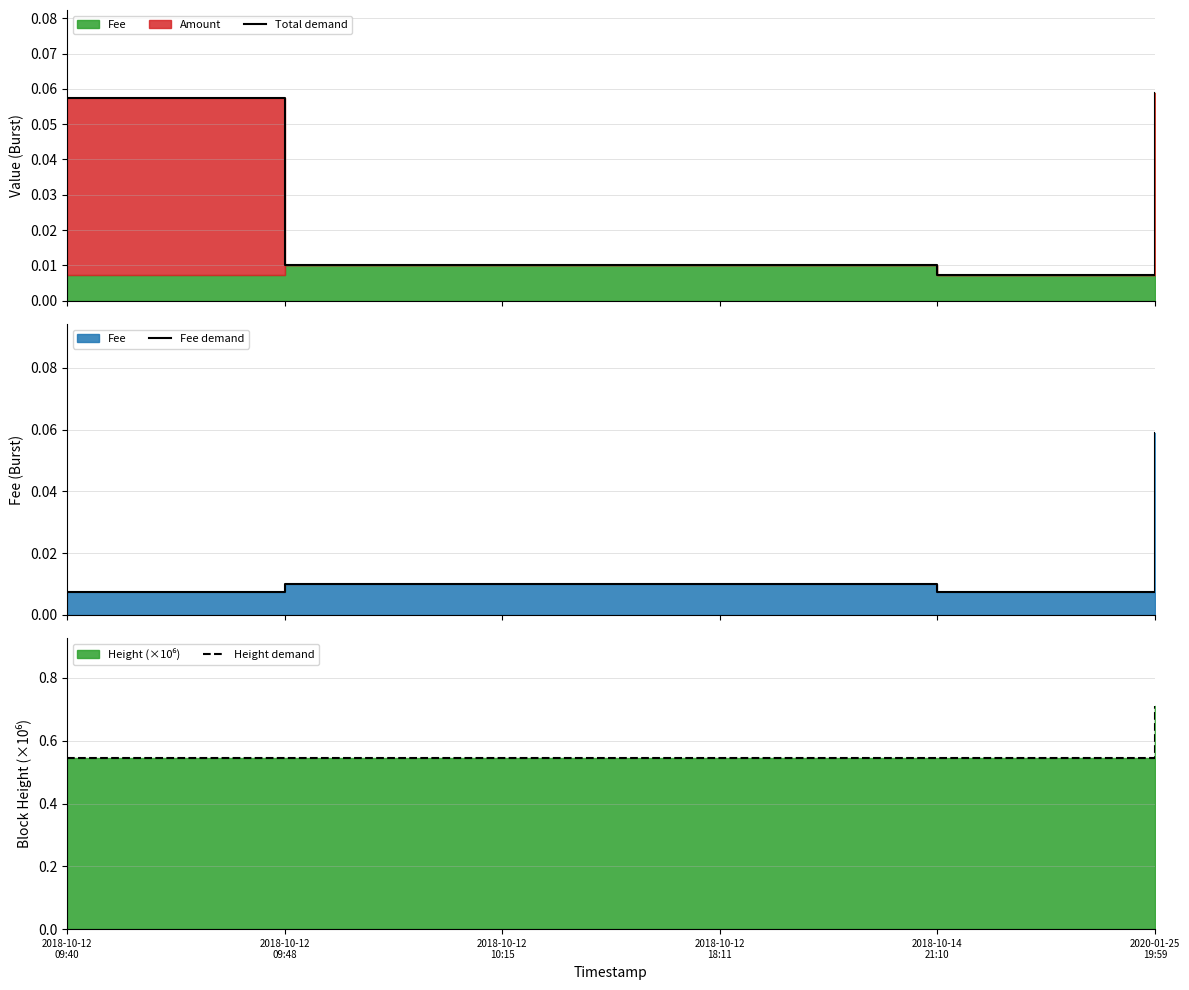

What is the value of the Height demand point at the 1st from the left?

0.5